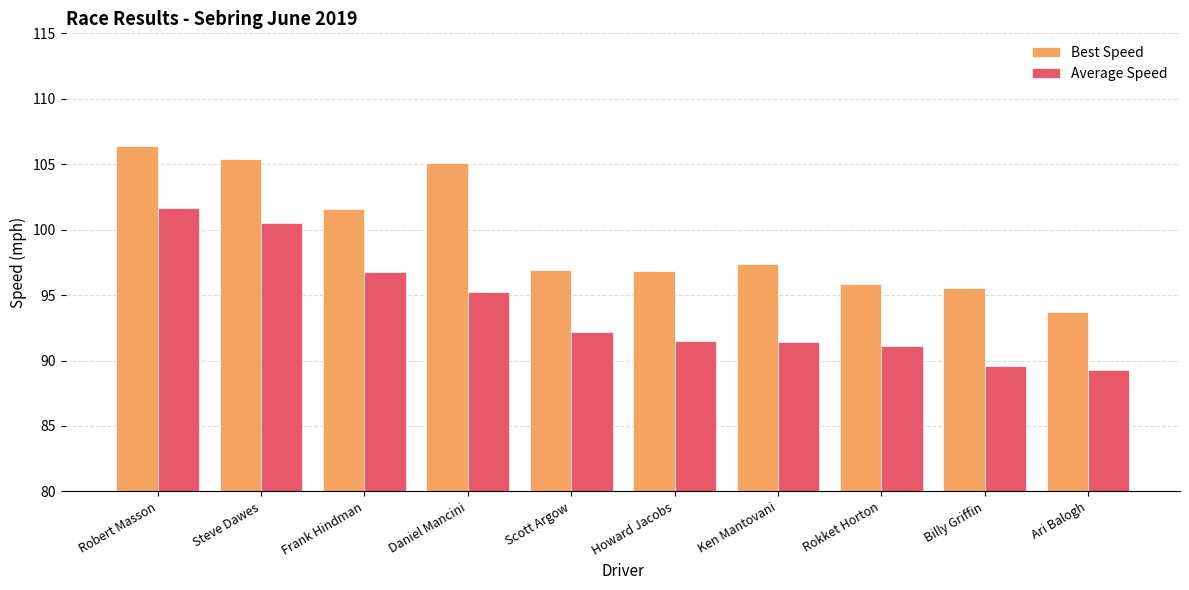

Rank the series at Frank Hindman from lowest to highest value.

Average Speed, Best Speed